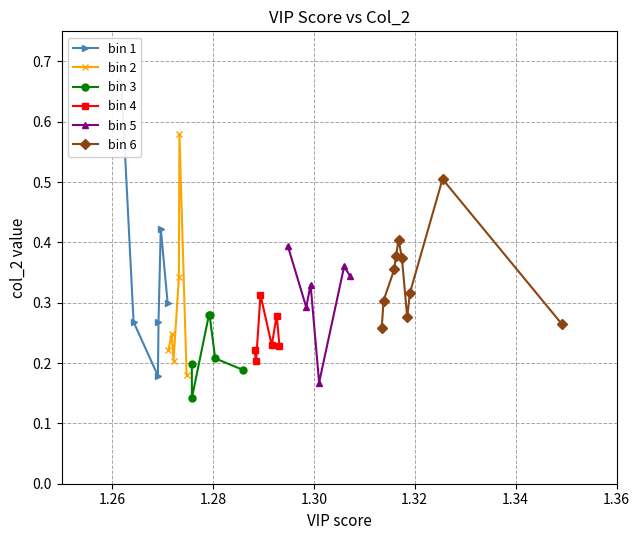

What is the average value?

0.3